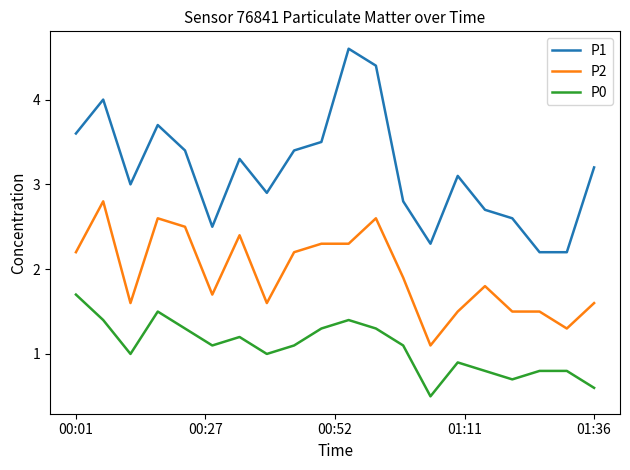

What is the minimum value for P0?

0.5